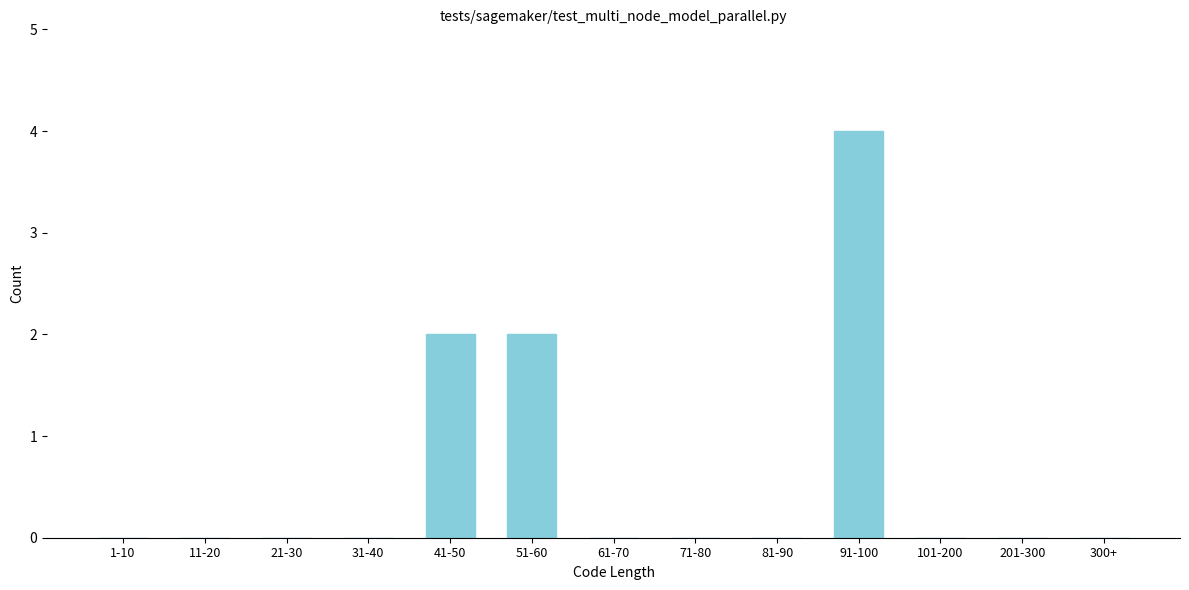

Reading left to right, transcribe all the data shown in this chart.

1-10=0	11-20=0	21-30=0	31-40=0	41-50=2	51-60=2	61-70=0	71-80=0	81-90=0	91-100=4	101-200=0	201-300=0	300+=0